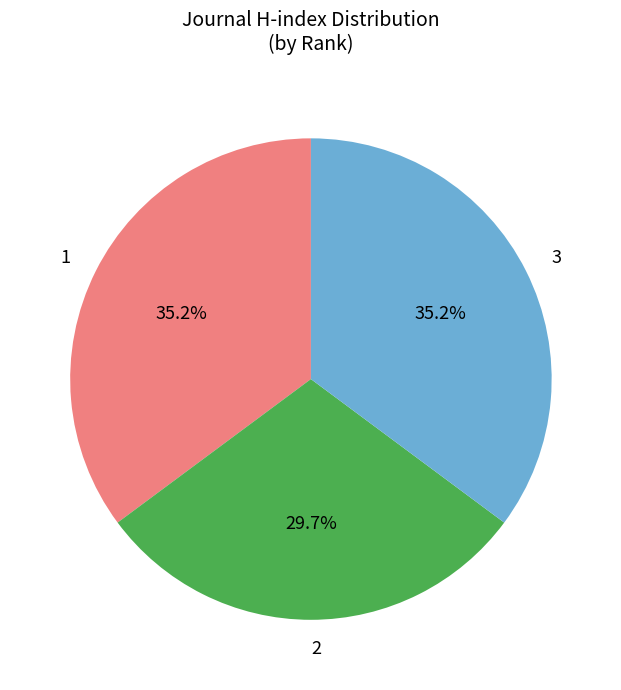

What portion of the pie excludes 1?

64.8%